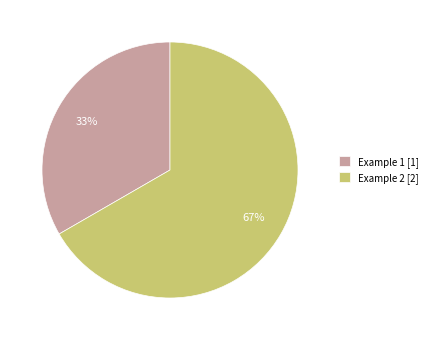

What is the smallest slice in the pie chart?

Example 1